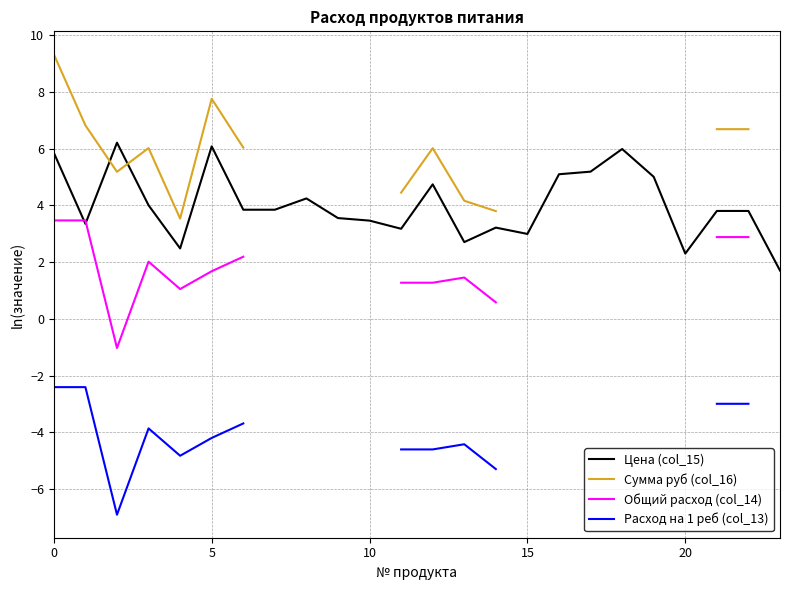

True or false: Сумма руб (col_16) and Расход на 1 реб (col_13) cross at least once.

False